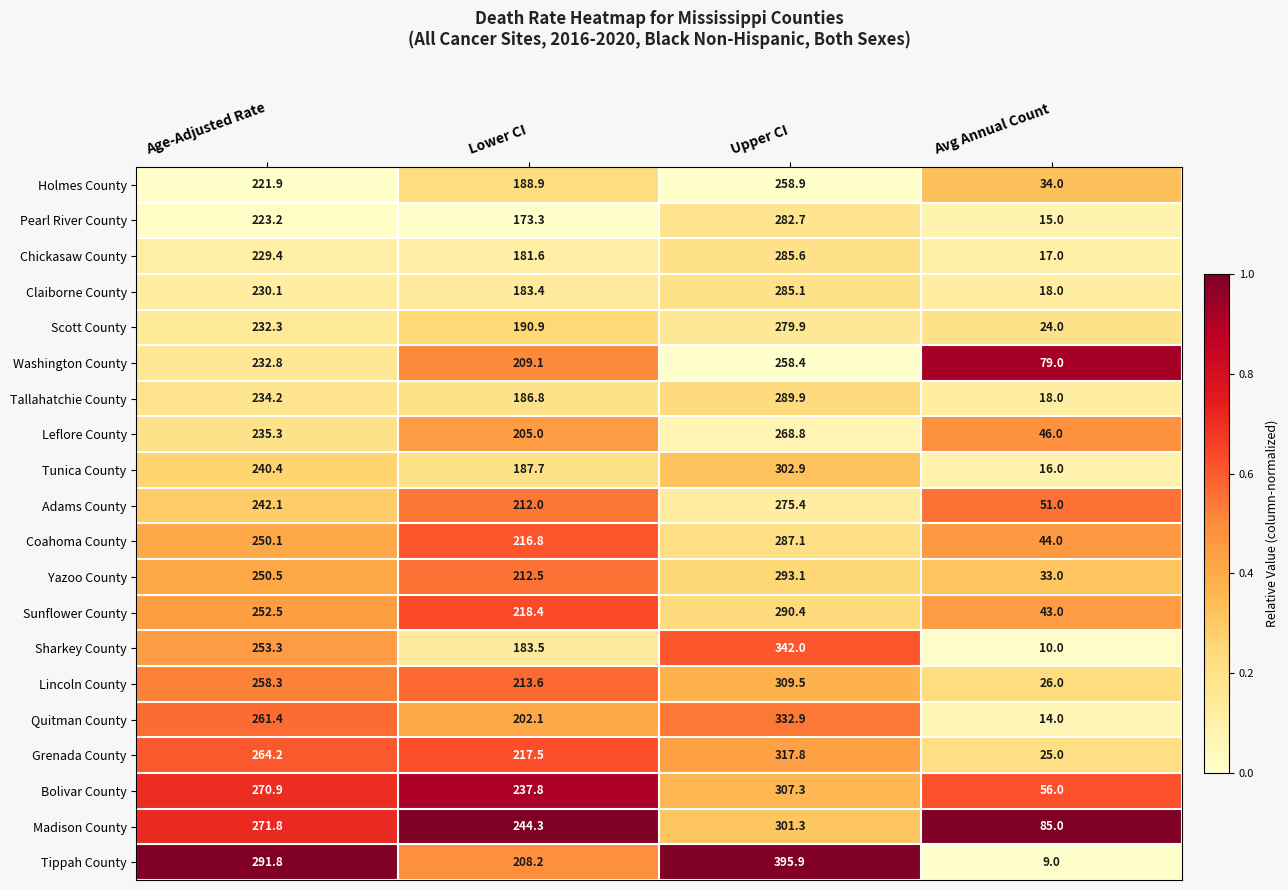

Which category has the highest value in the Madison County series?

Upper CI